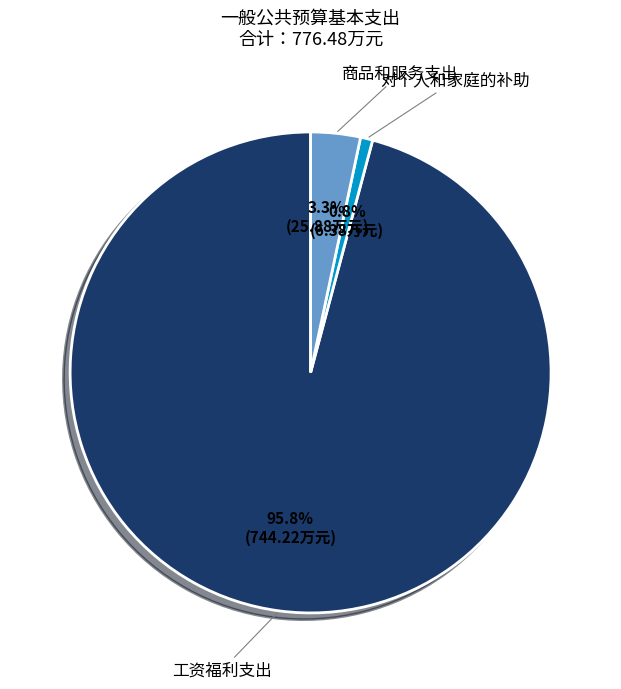

Is there a majority slice in this chart?

Yes